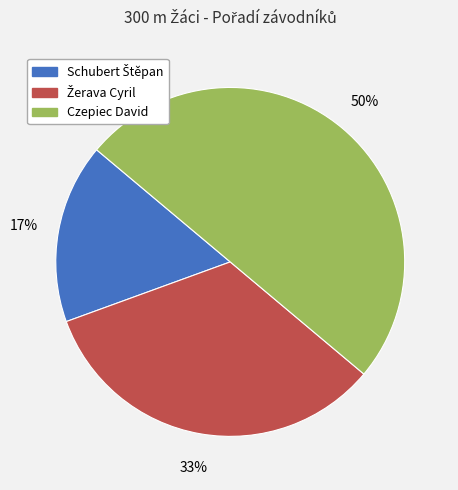

The Czepiec David slice represents 38% of the pie. True or false?

False